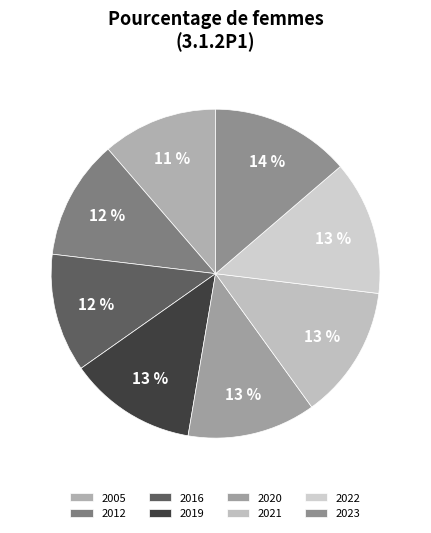

Count the number of slices in the pie.

8